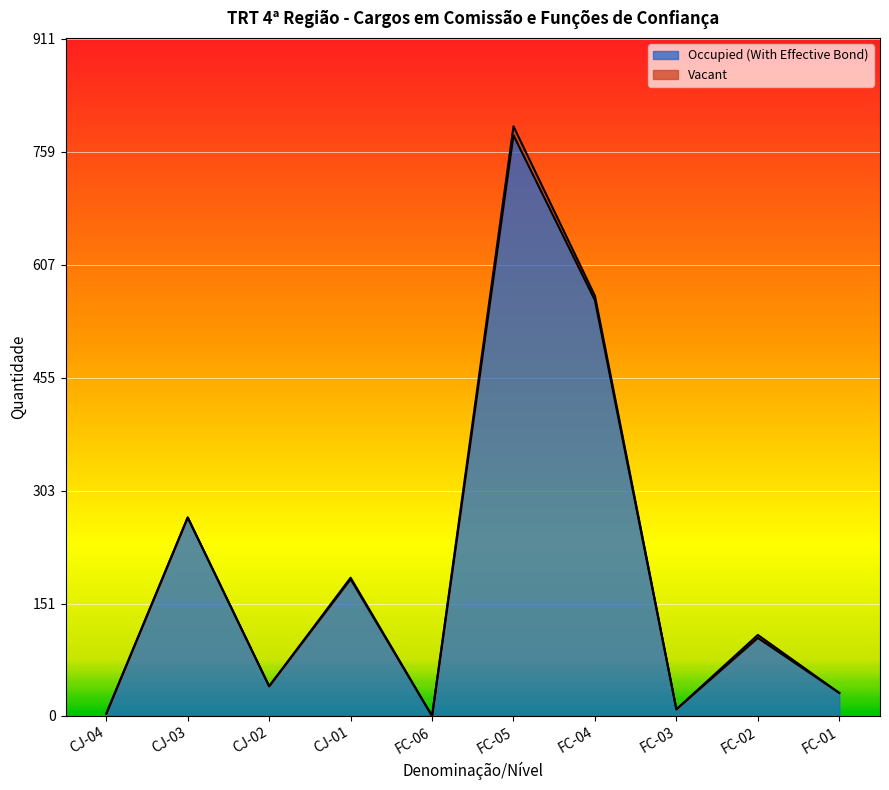

How many points are higher than both their immediate neighbors (excluding endpoints)?

4